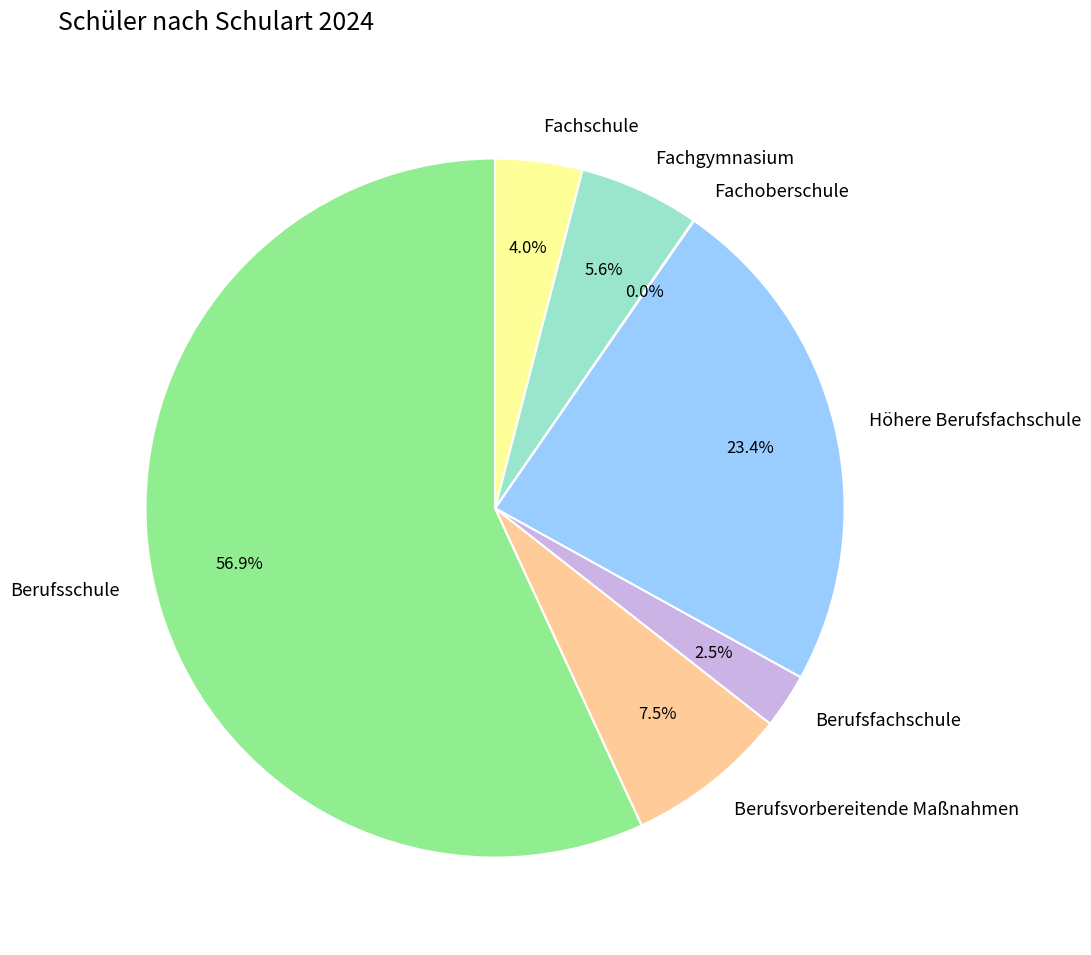

What is the largest slice in the pie chart?

Berufsschule